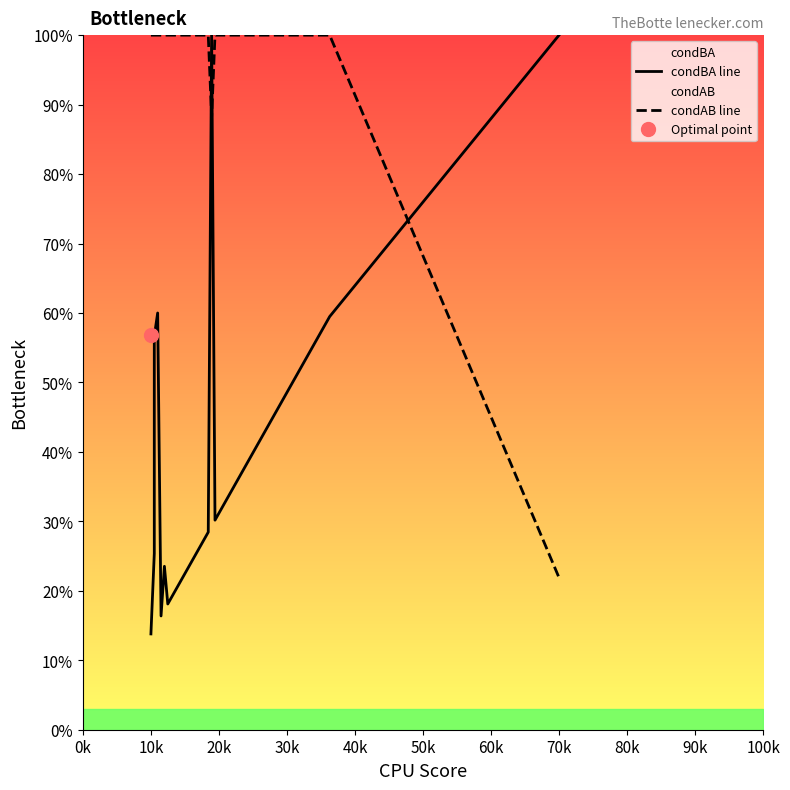

What is the difference between the maximum and minimum values in the condAB line series?

0.8